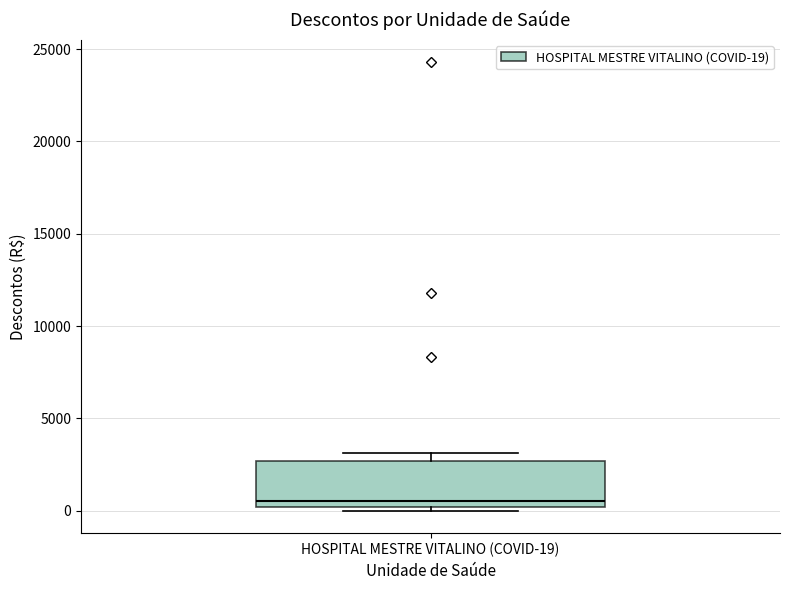

Where is the upper edge of the box for HOSPITAL MESTRE VITALINO (COVID-19) on the y-axis? The values are not printed on the chart, so give them approximately, as read against the axis.

2500